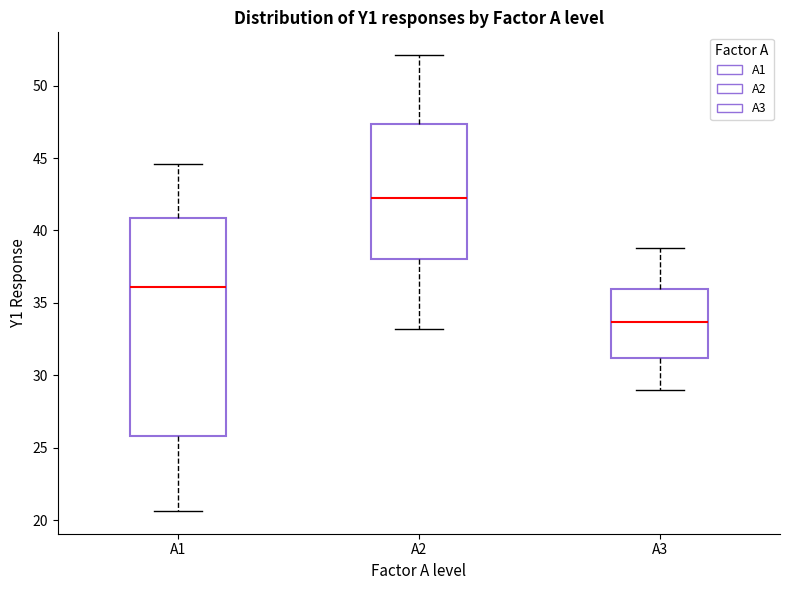

Reading left to right, read every box against the y-axis: the position of its median line, the range the box covers, and the ends of its whiskers. The values are not printed on the chart, so give them approximately, as read against the axis.

A1: median 36.0, box 26.0 to 41.0, whiskers 20.5 to 44.5
A2: median 42.0, box 38.0 to 47.5, whiskers 33.0 to 52.0
A3: median 33.5, box 31.0 to 36.0, whiskers 29.0 to 39.0